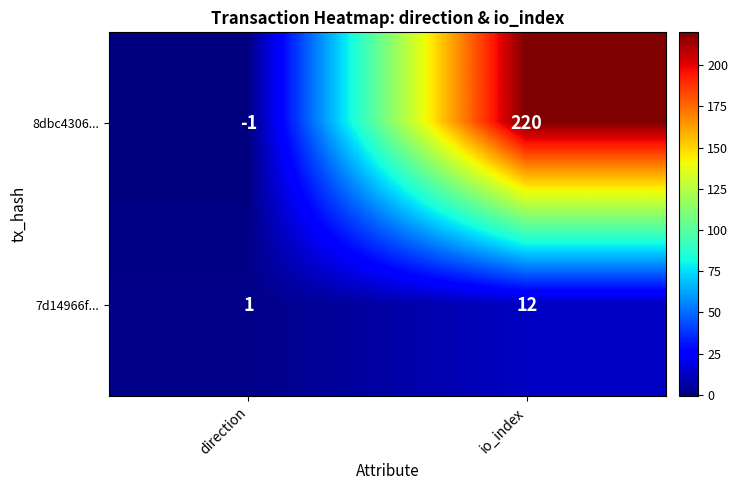

What is the average value of the 8dbc4306... series?

110